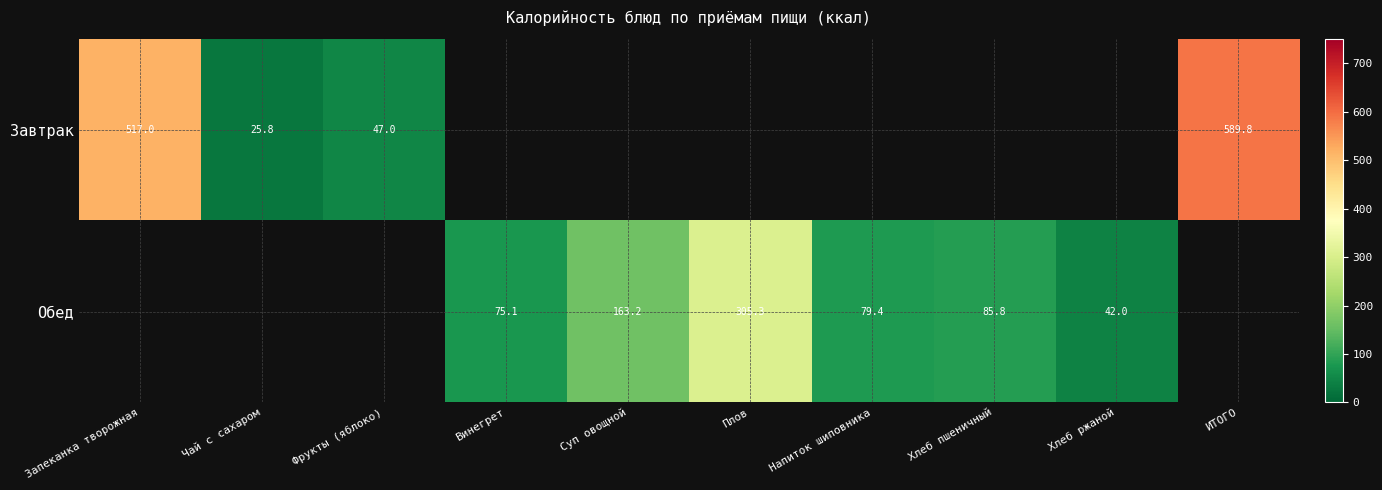

Which label corresponds to the smallest value in the chart?

Чай с сахаром